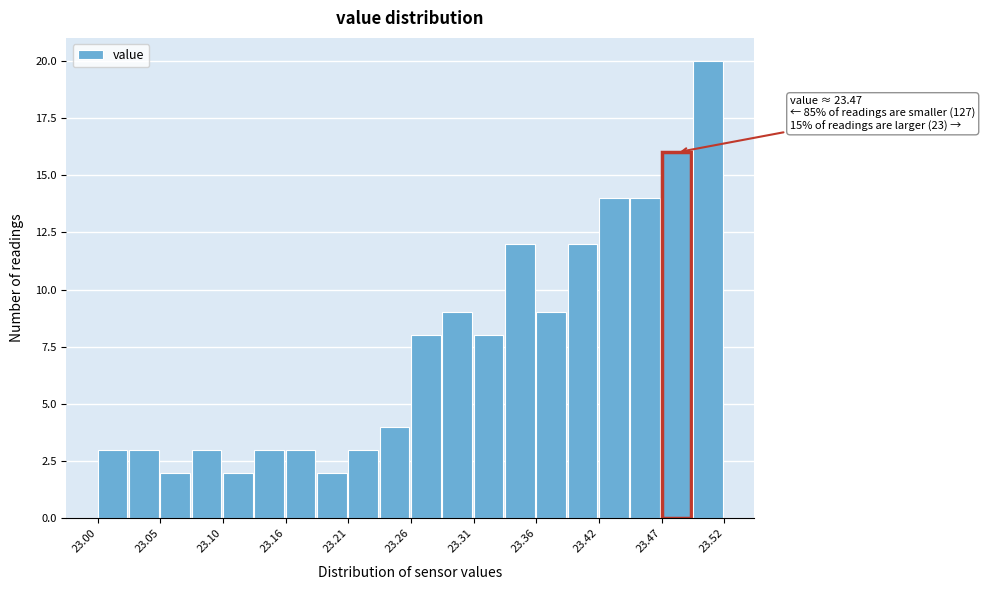

Read against the x-axis, roughly where is the centre of the tallest bar?

23.51